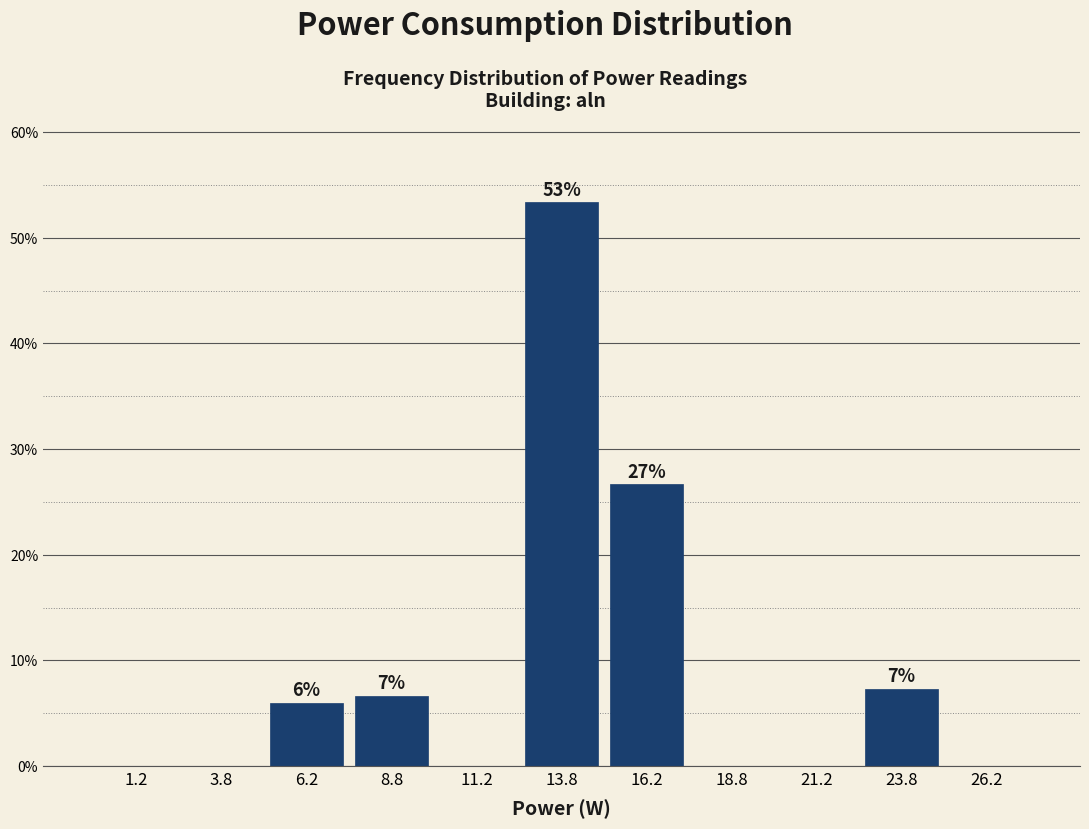

Which range on the x-axis has the tallest bar?

12.5 to 15.0